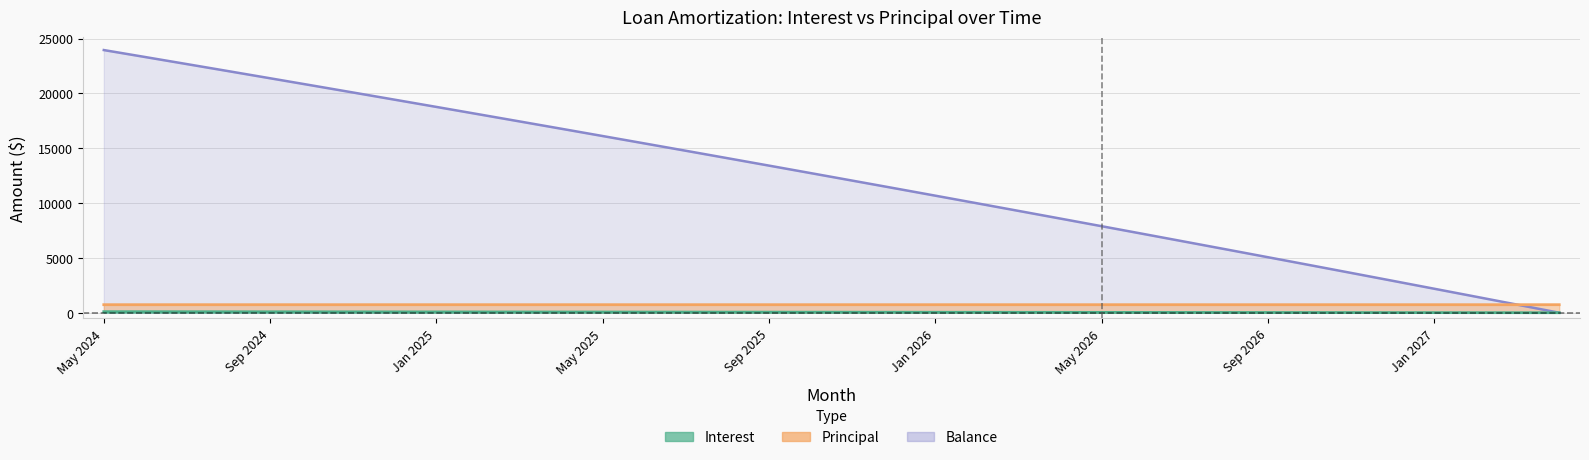

At which label does Principal reach its peak?

May 2024